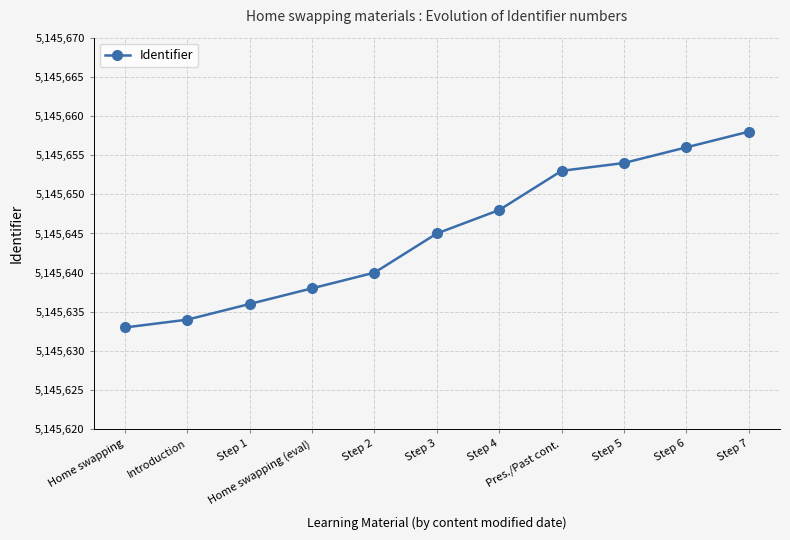

What is the value of the 3rd point from the left?

5145636